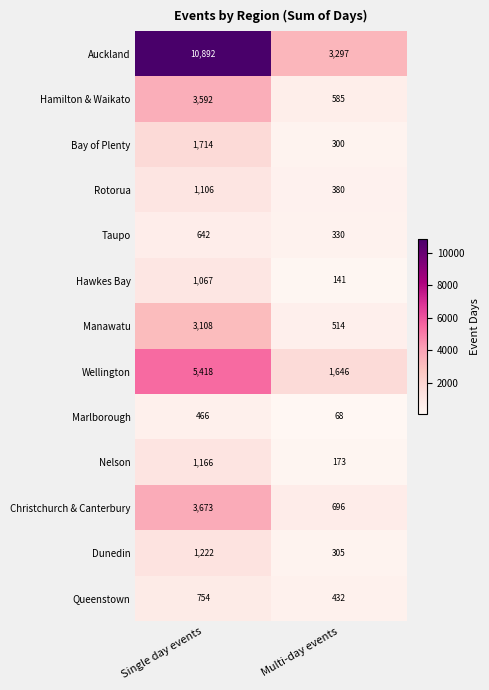

How many categories are shown in the chart?

2